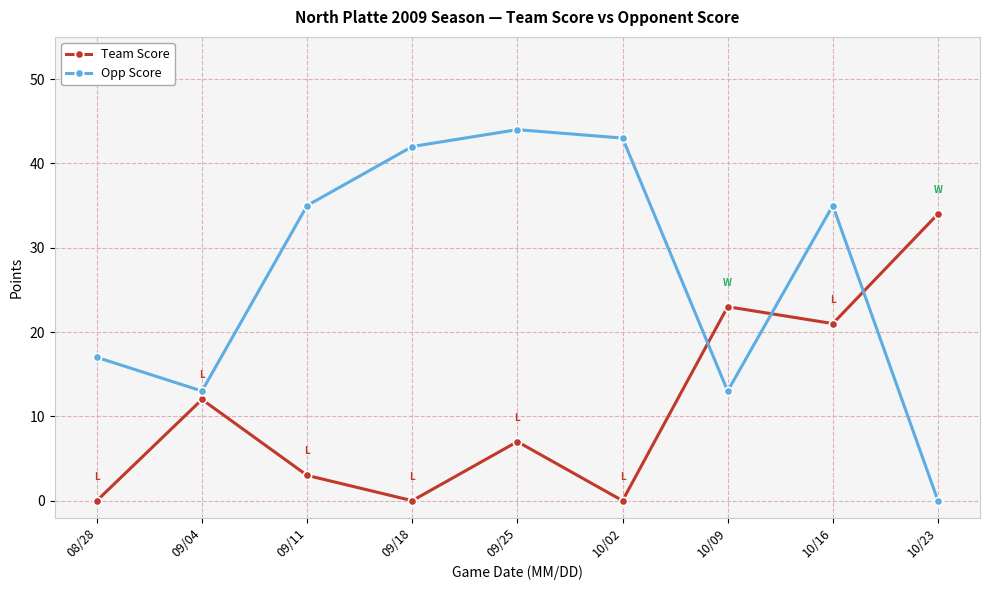

What are all the series names shown in the legend?

Team Score, Opp Score